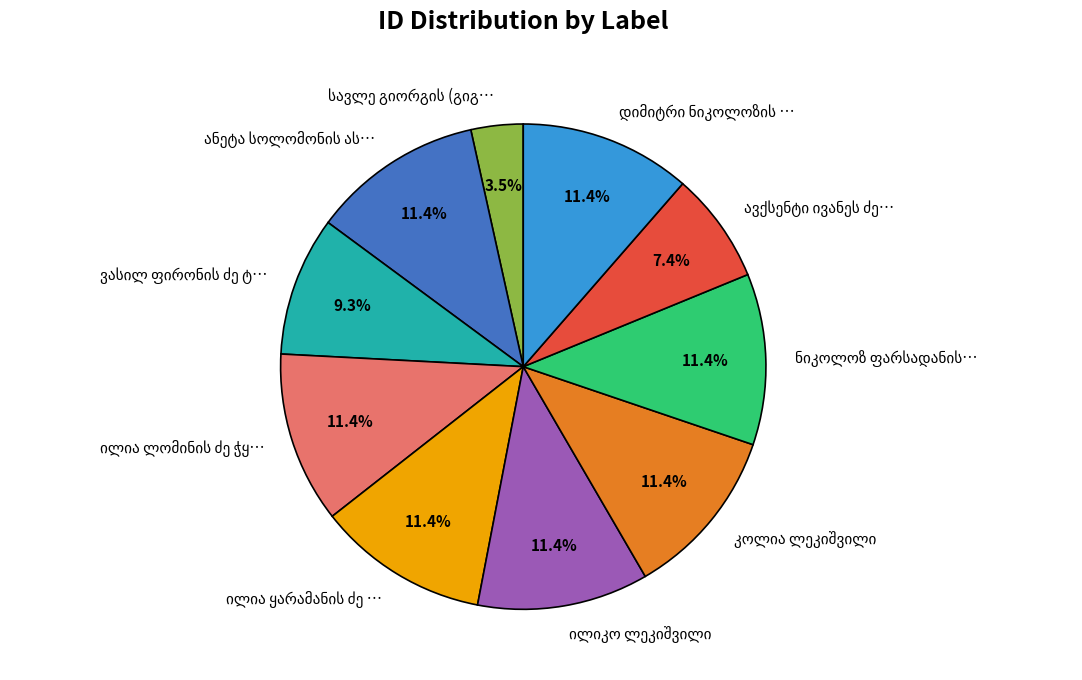

Is there any slice that represents more than half of the pie?

No